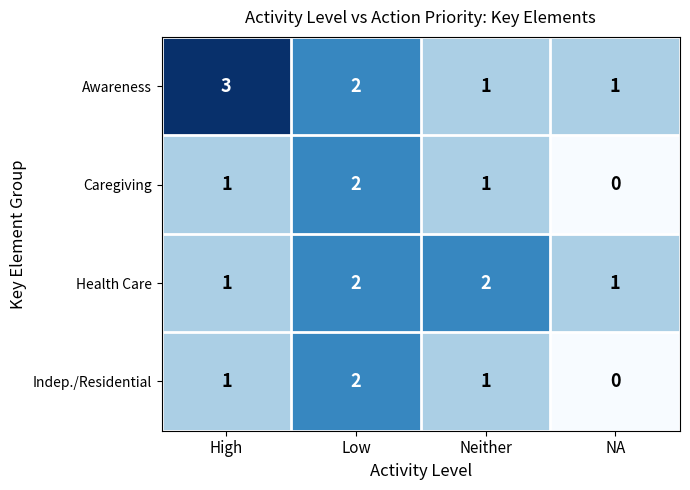

Is it true that Health Care equals 3 at Low?

False